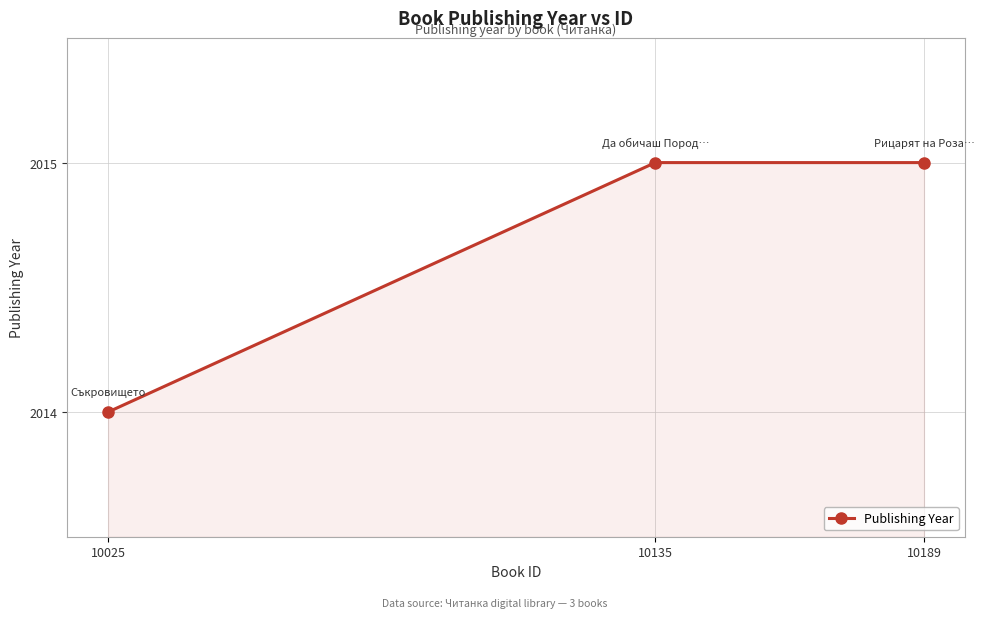

Is it true that the value at 10135 is 2015?

True